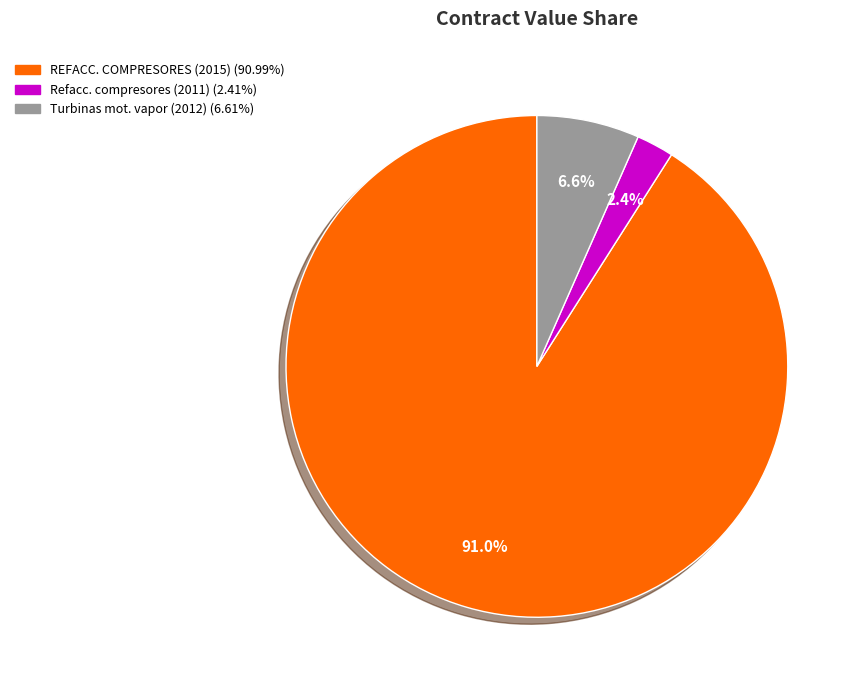

Which has a higher value, REFACC. COMPRESORES (2015) or Refacc. compresores (2011)?

REFACC. COMPRESORES (2015)